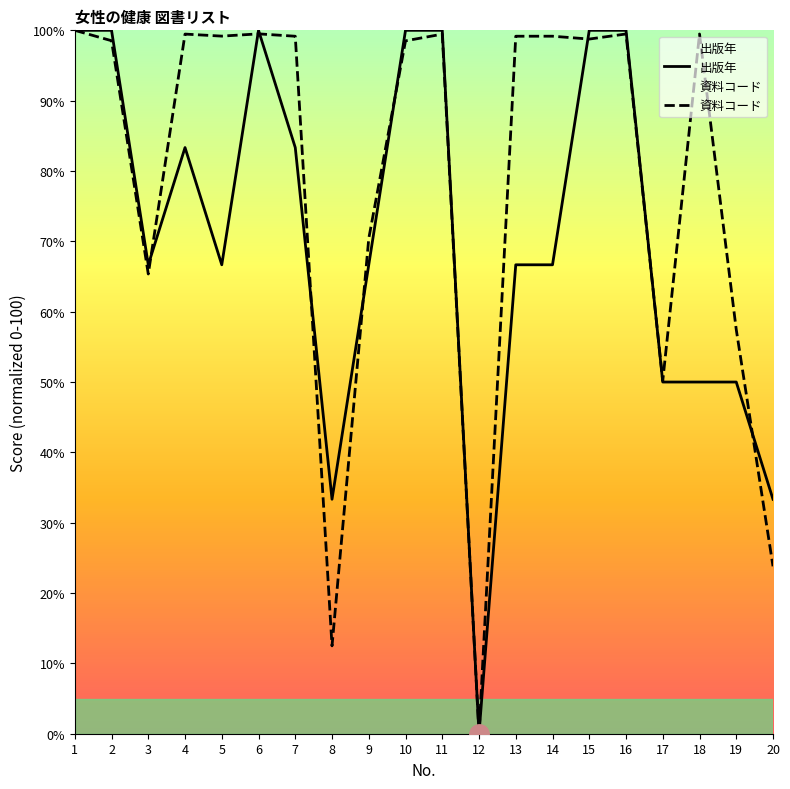

At which label is 資料コード closest to 50?

17